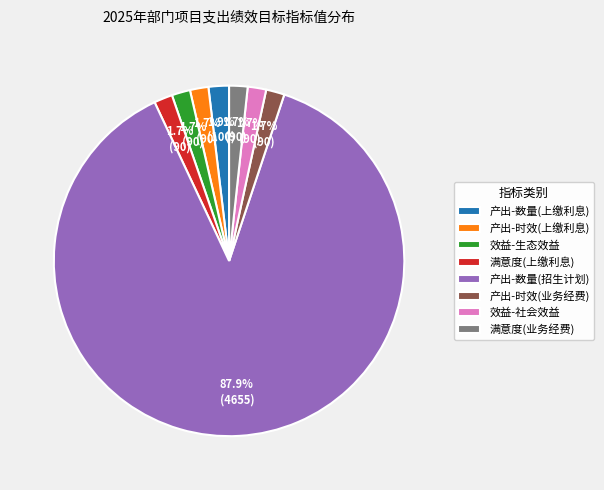

Is there any slice that represents more than half of the pie?

Yes